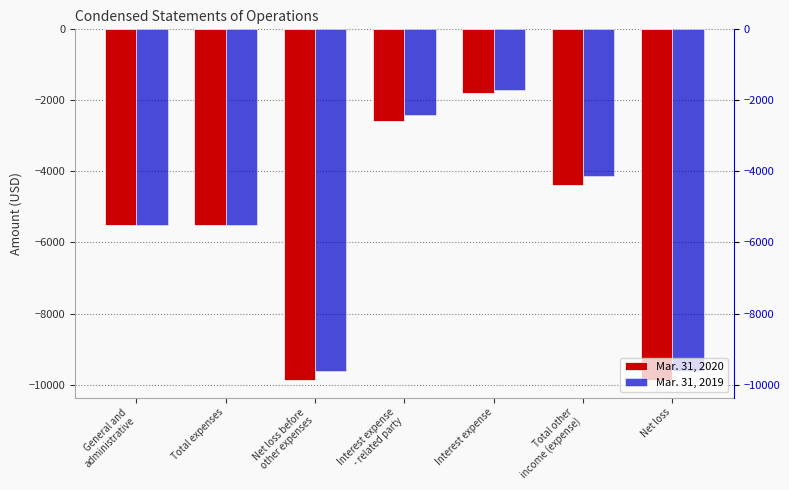

What is the label of the 6th bar from the left?

Total other
income (expense)